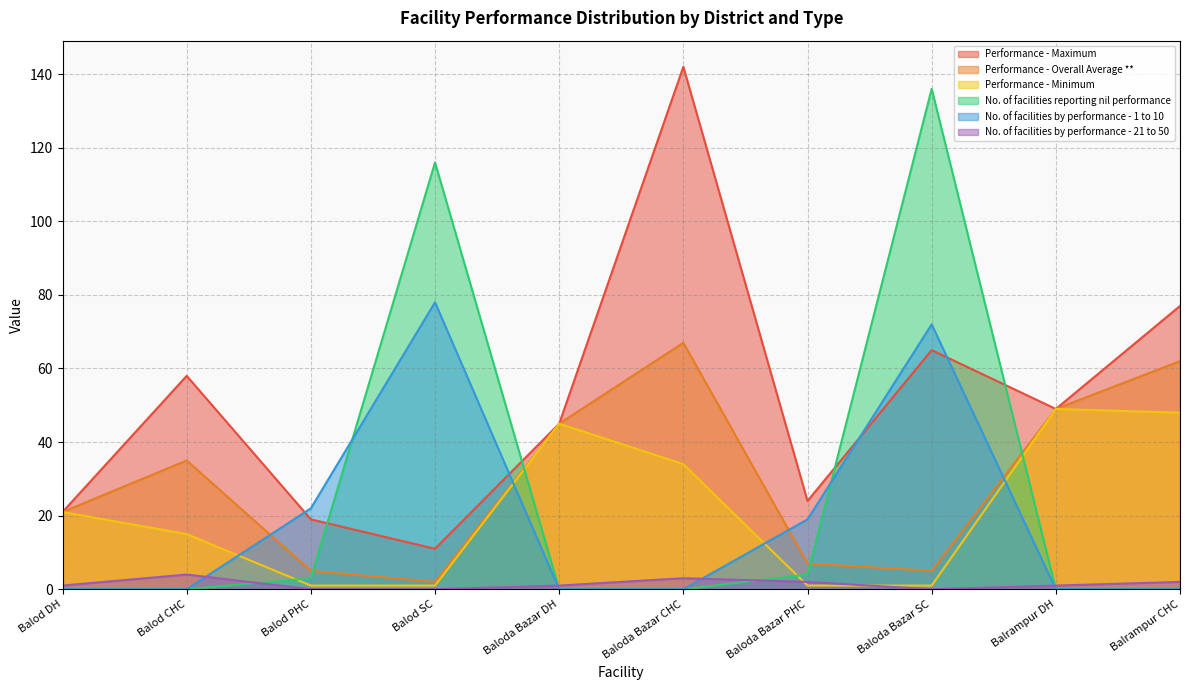

Which category has the highest value in the Performance - Maximum series?

Baloda Bazar CHC